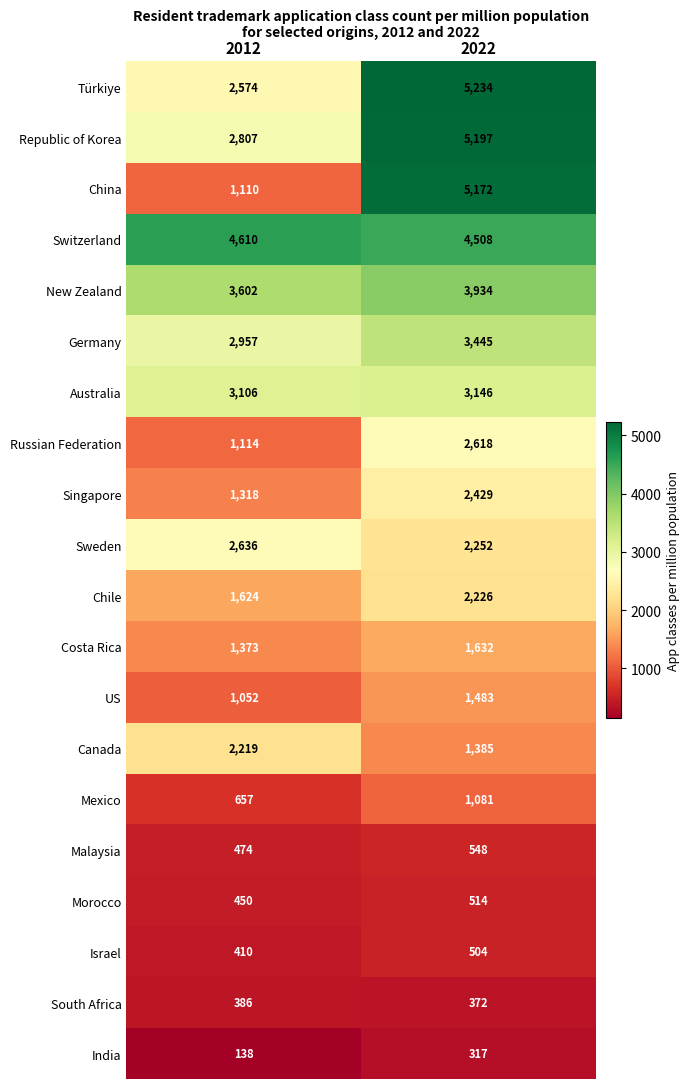

How many series are shown in this chart?

20